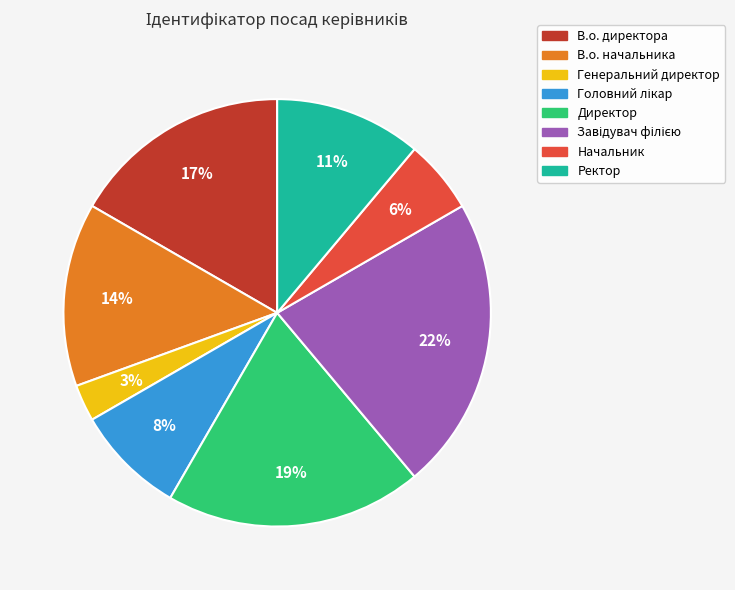

Between В.о. директора and Директор, which is larger?

Директор